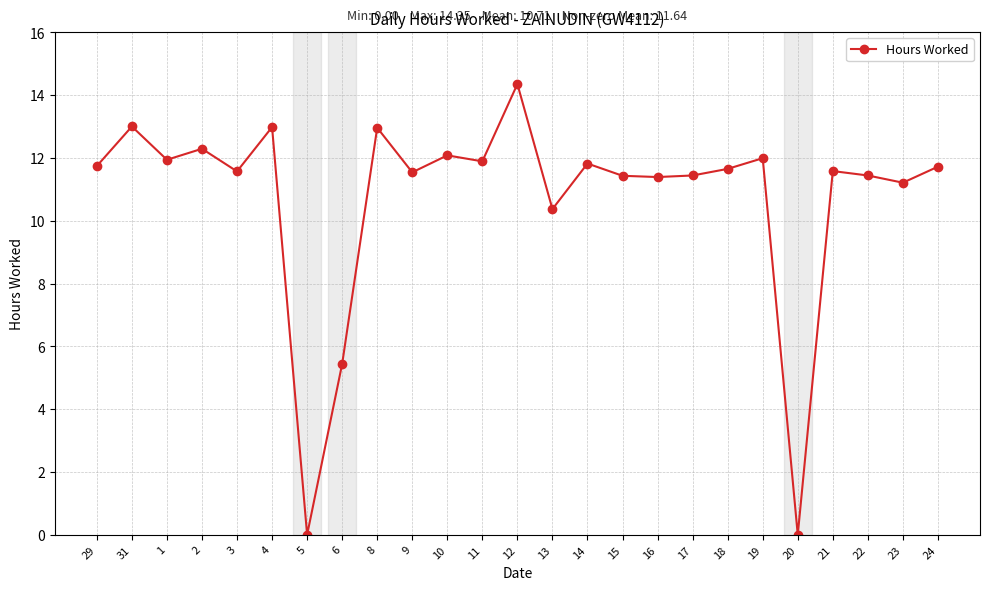

Where is the first local minimum?

1